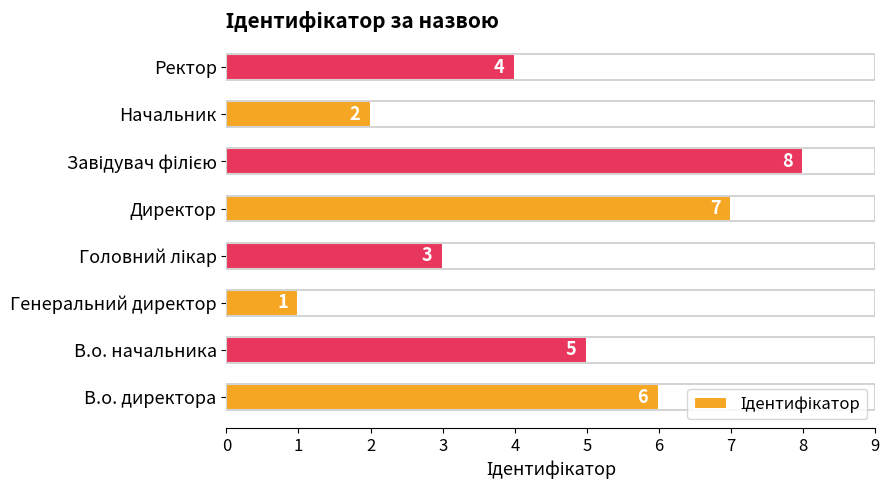

Is it true that the value at Директор is 7?

True